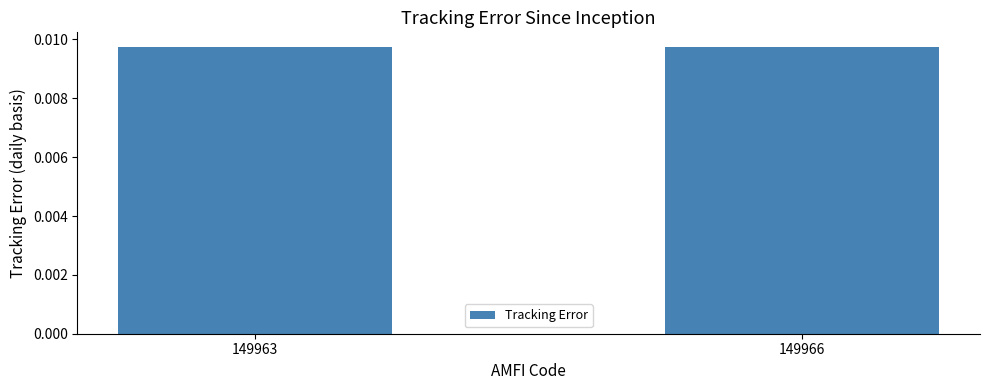

Between 149963 and 149966, which is larger?

149966